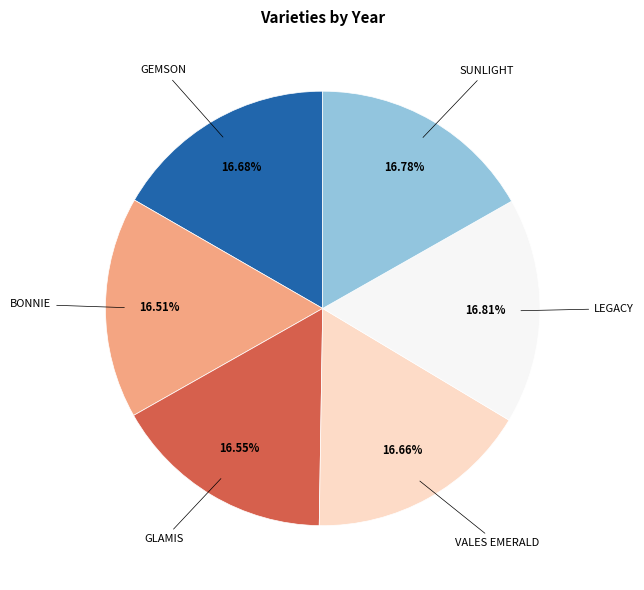

Is there any slice that represents more than half of the pie?

No